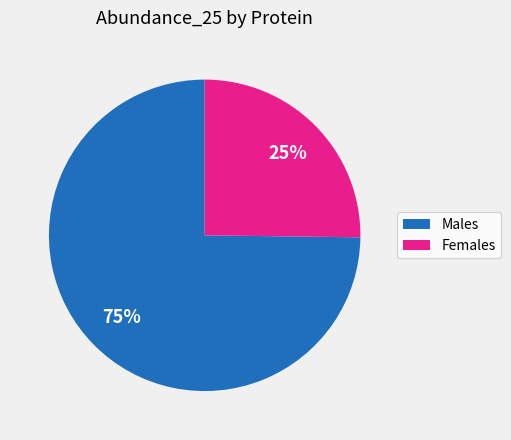

To the nearest percent, what is the difference between the largest and smallest slice percentages?

50%